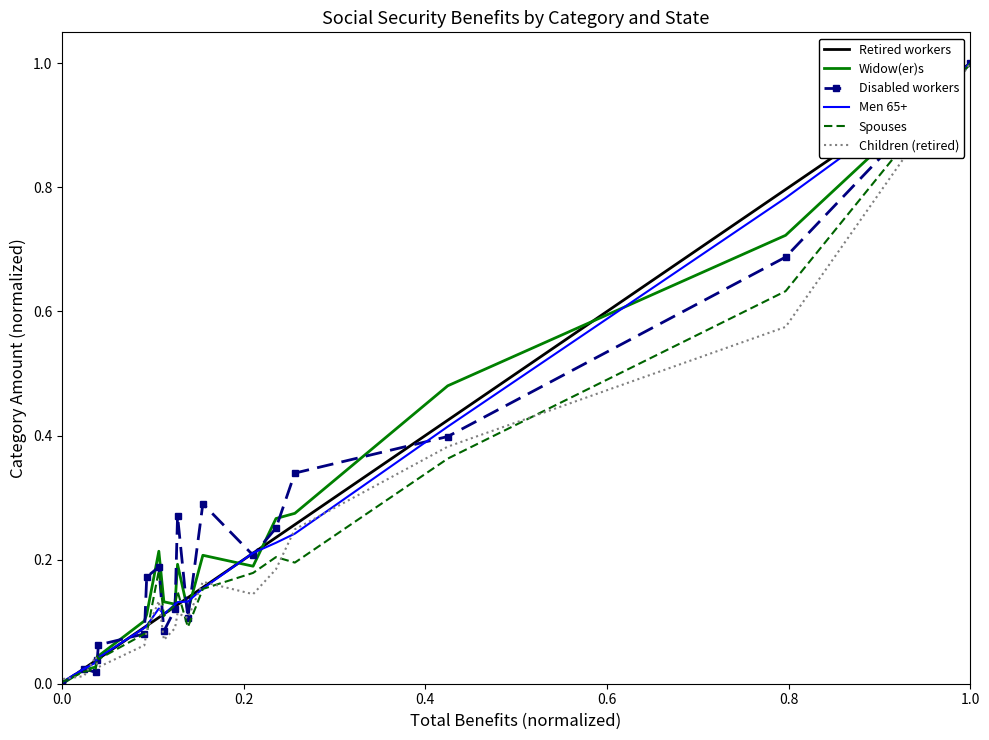

What is the maximum value shown in the chart?

1.0